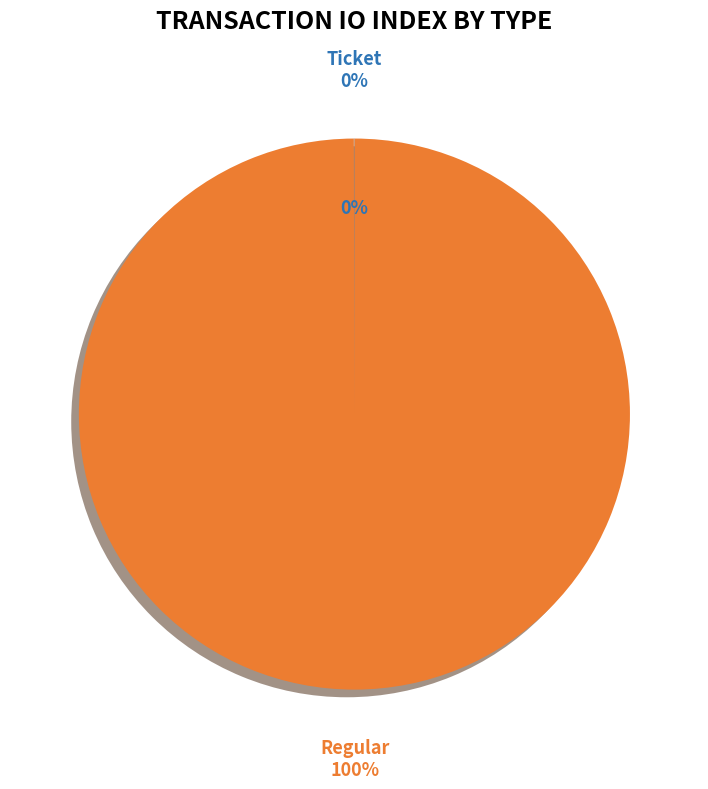

Do Regular and Ticket together represent more than half of the pie?

Yes